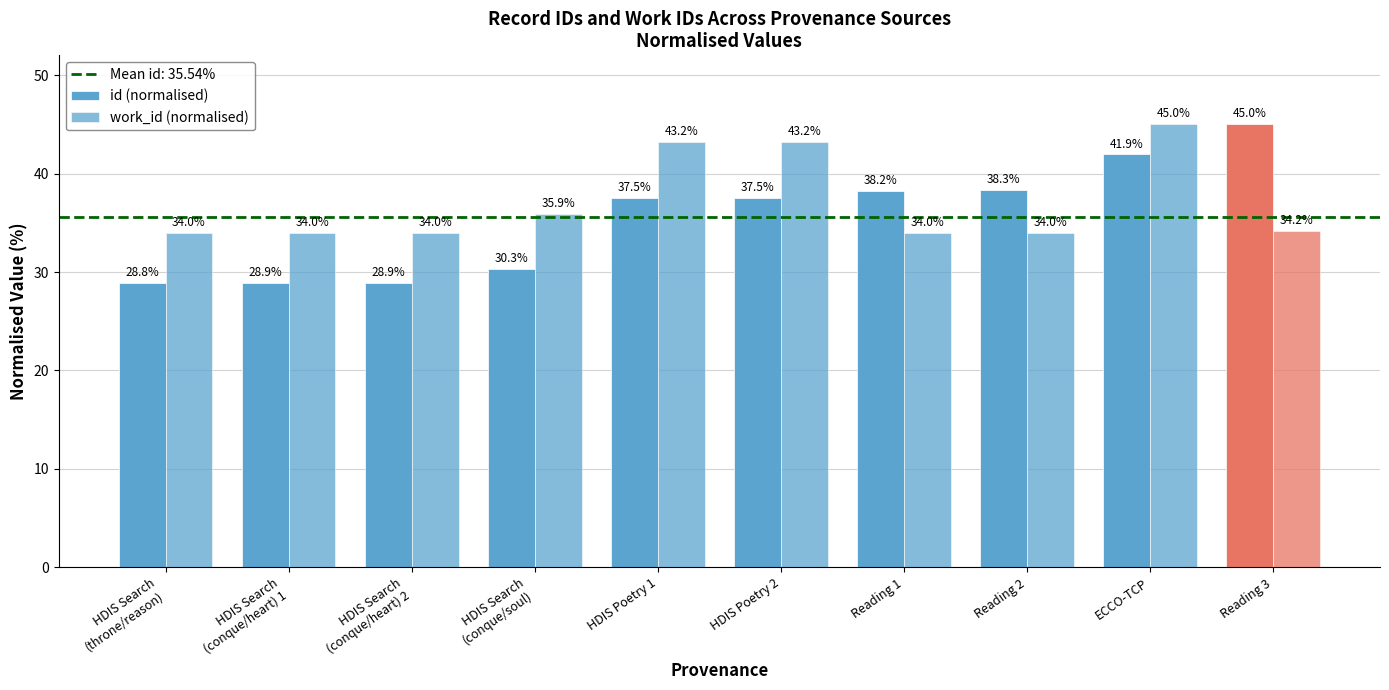

Does the chart contain any negative values?

No